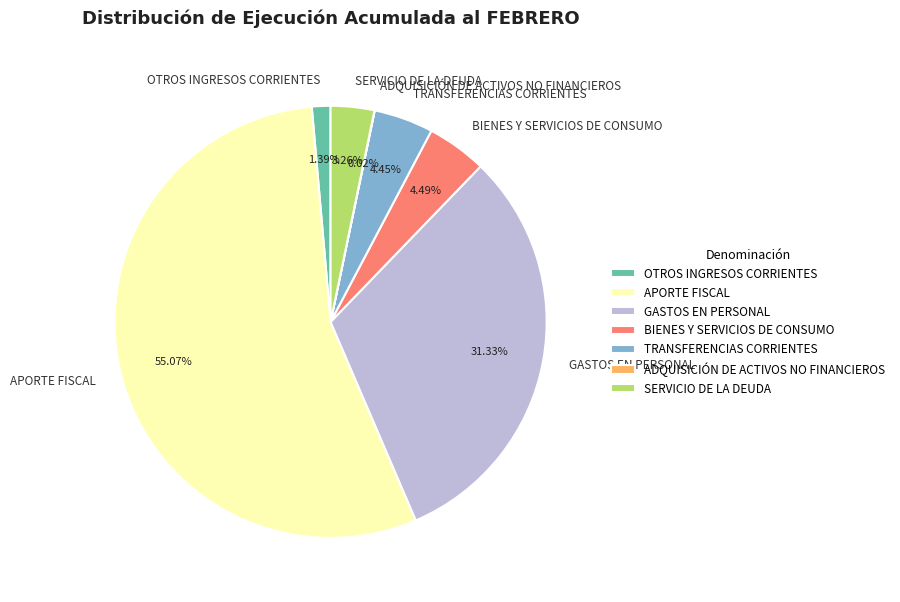

To the nearest percent, what is the difference between the largest and smallest slice percentages?

55%